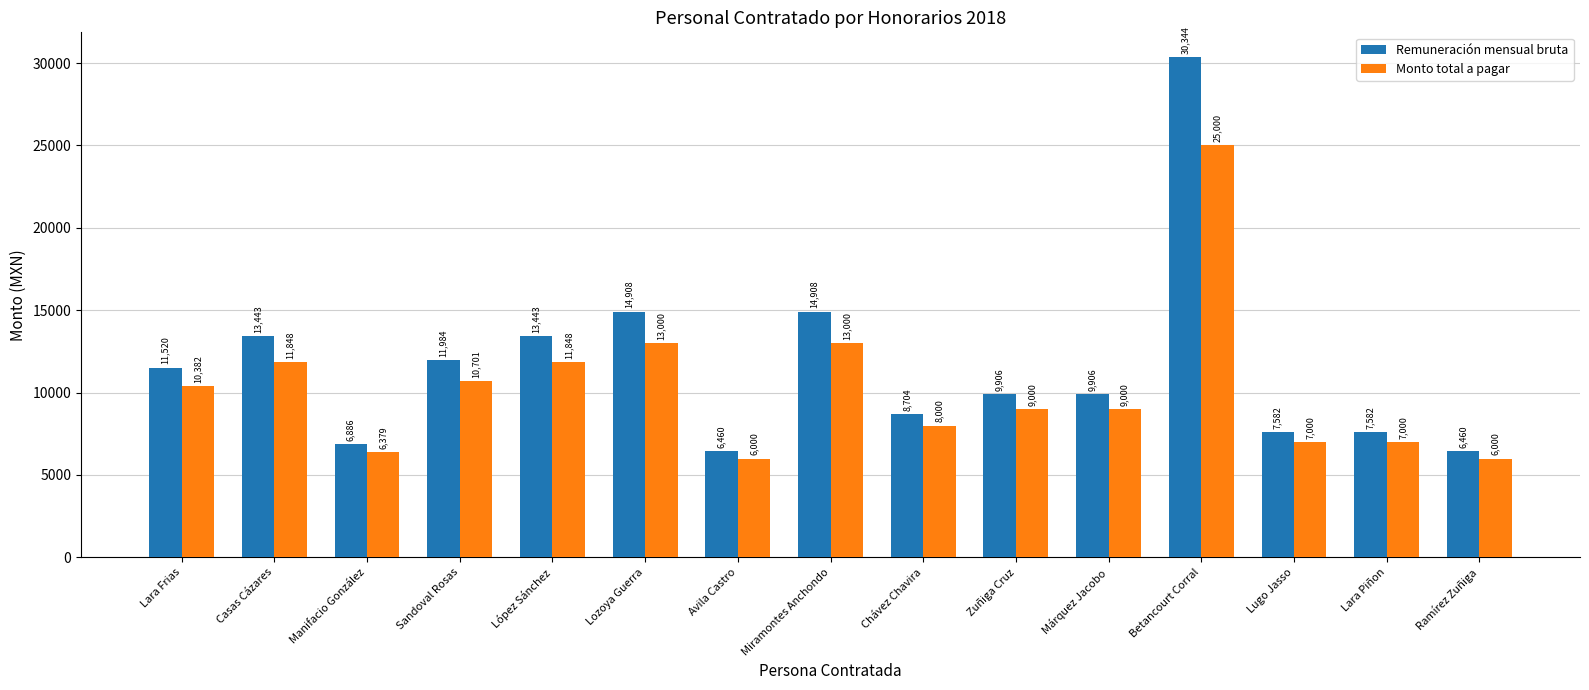

What is the value of the Remuneración mensual bruta bar at the 15th from the left?

6460.0